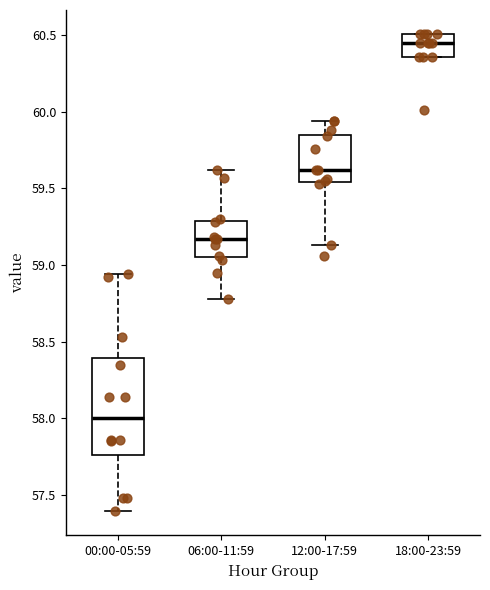

Which box's median line is the lowest?

00:00-05:59